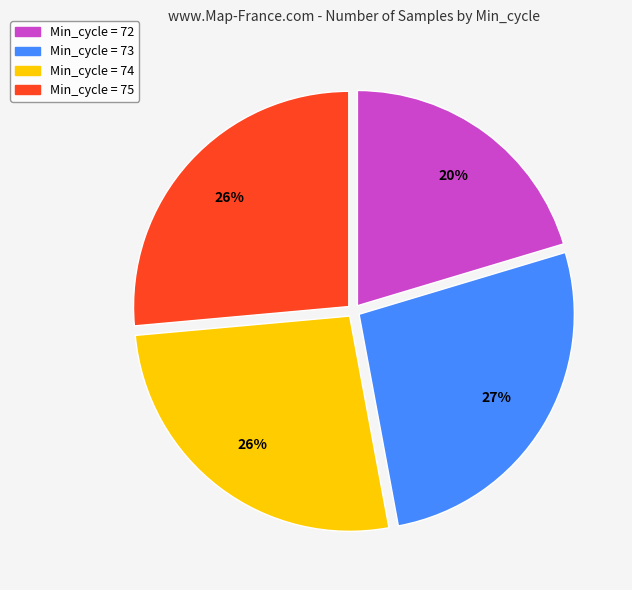

Does any single category account for the majority?

No